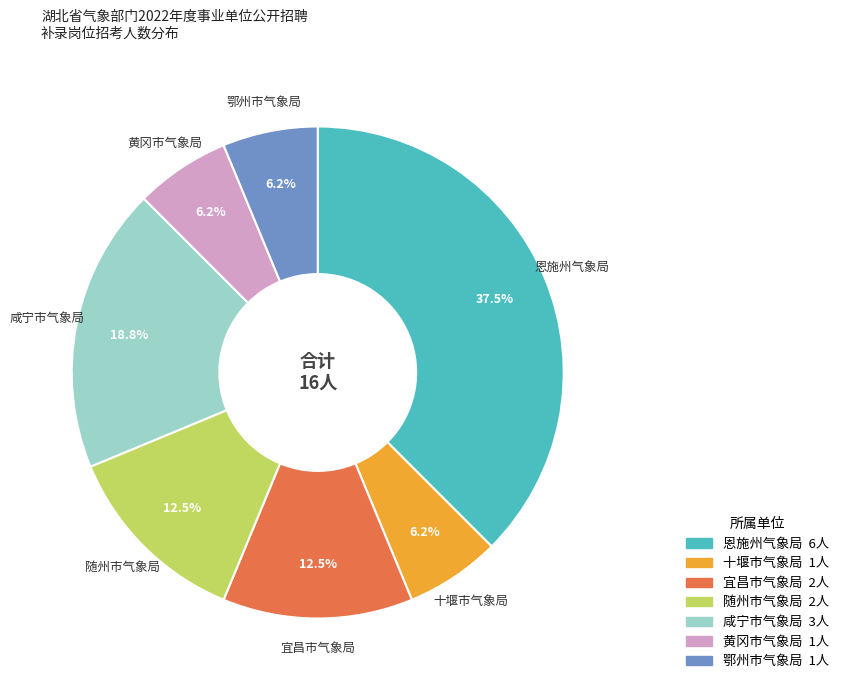

What portion of the pie excludes 恩施州气象局?

62.5%